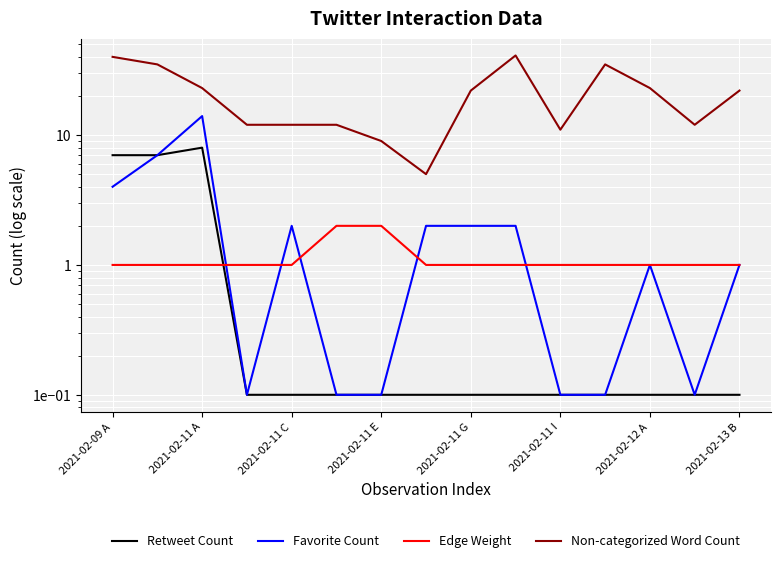

List the series in order of their peak value, lowest first.

Edge Weight, Retweet Count, Favorite Count, Non-categorized Word Count